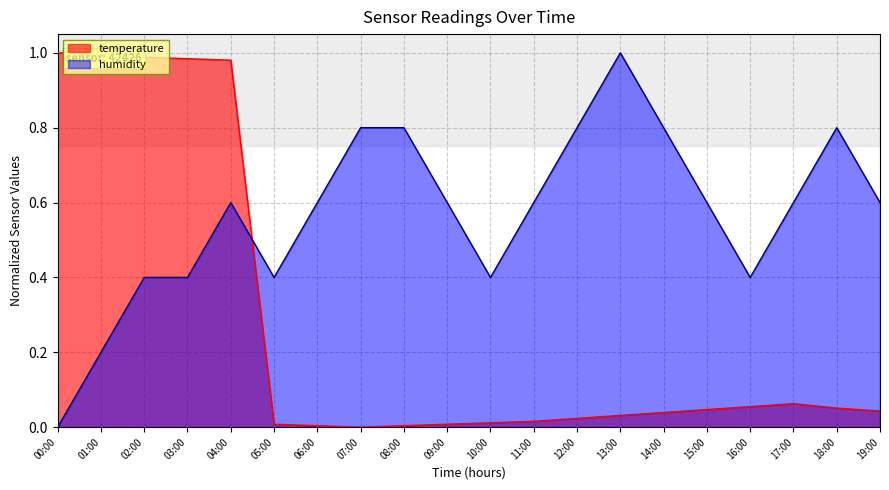

What is the spread (max minus min) of values at 09:00?

0.6